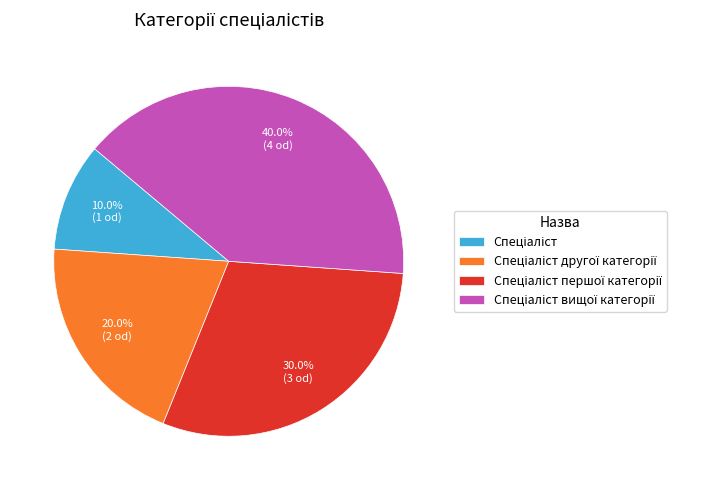

Count the number of slices in the pie.

4